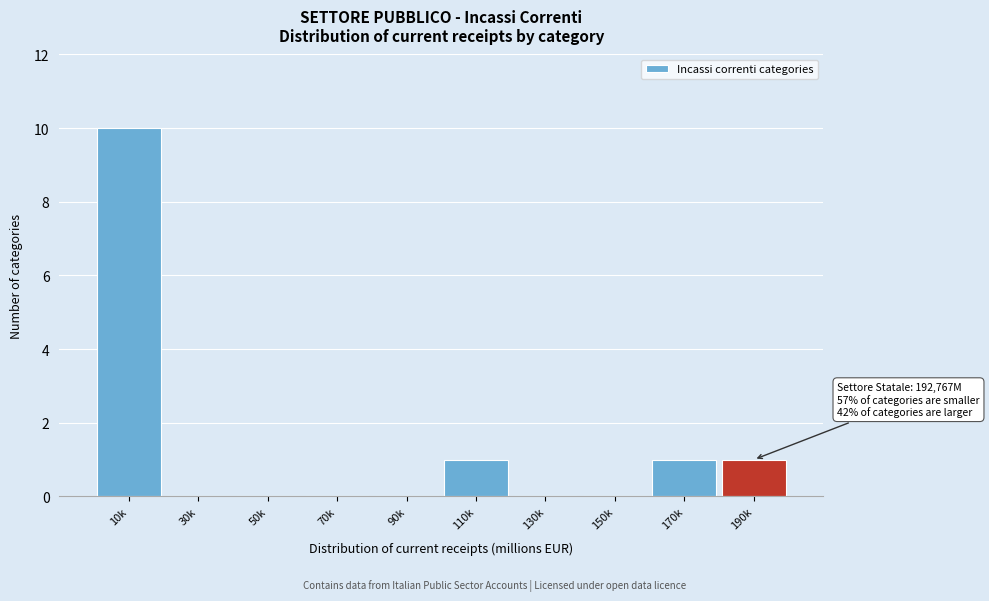

Reading right to left, transcribe all the data shown in this chart.

190k=1	170k=1	150k=0	130k=0	110k=1	90k=0	70k=0	50k=0	30k=0	10k=10